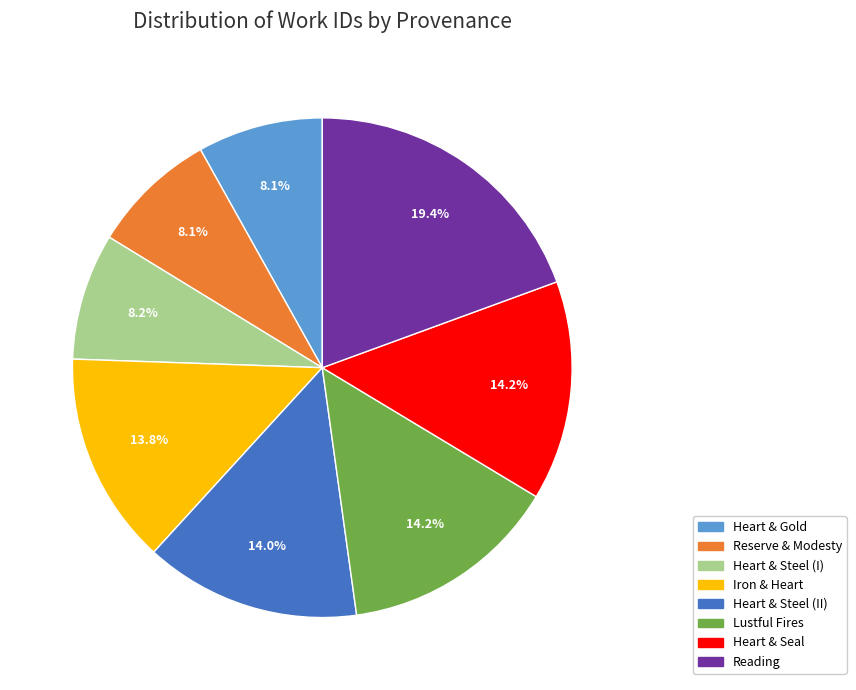

To the nearest percent, what is the difference between the largest and smallest slice percentages?

11%